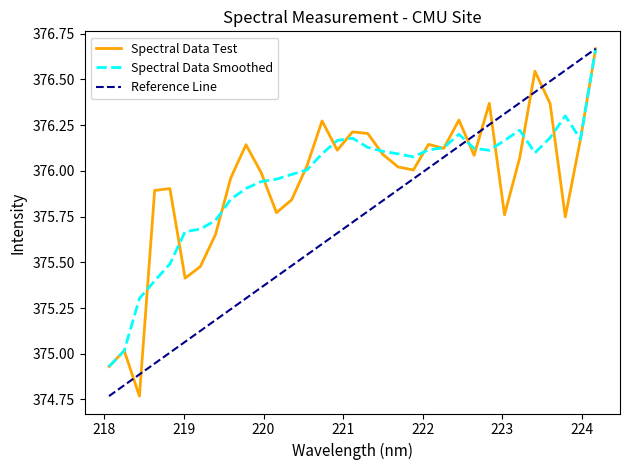

What is the value of the 24th point from the left?

376.3